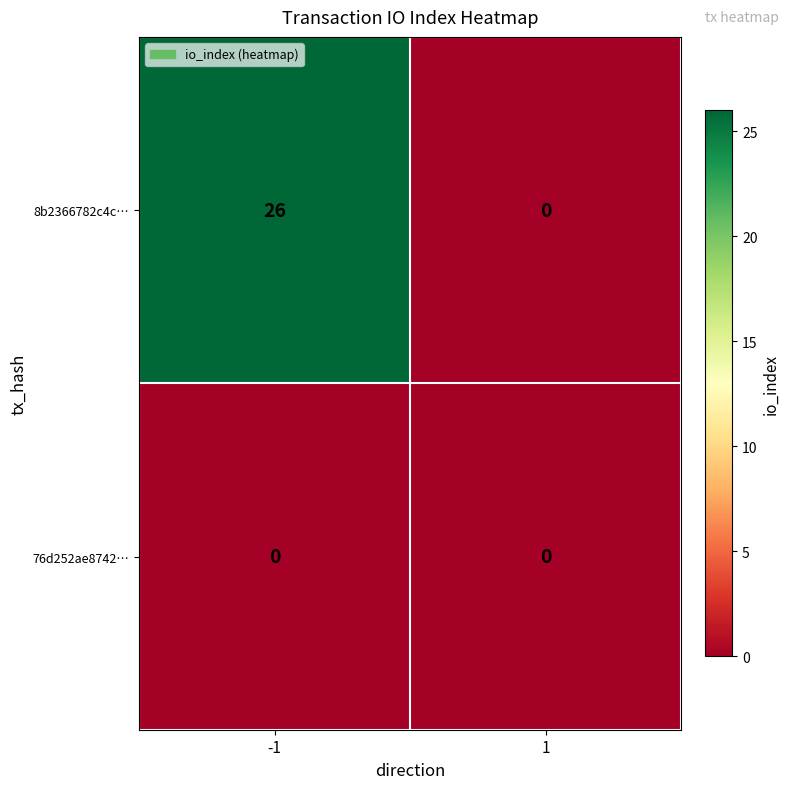

Which series changed the most between -1 and 1?

8b2366782c4c…